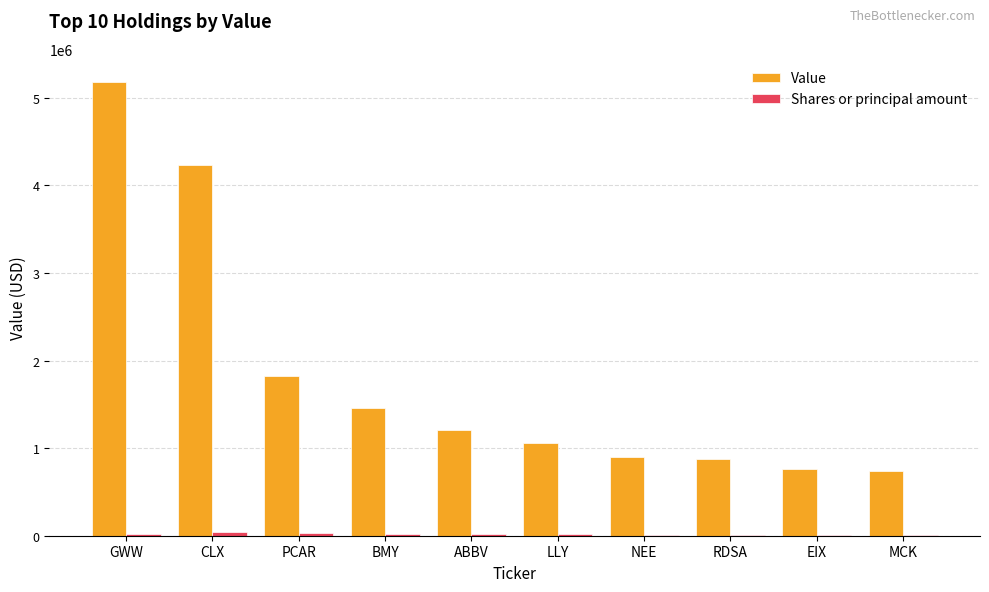

What is the total value across all series at NEE?

901400